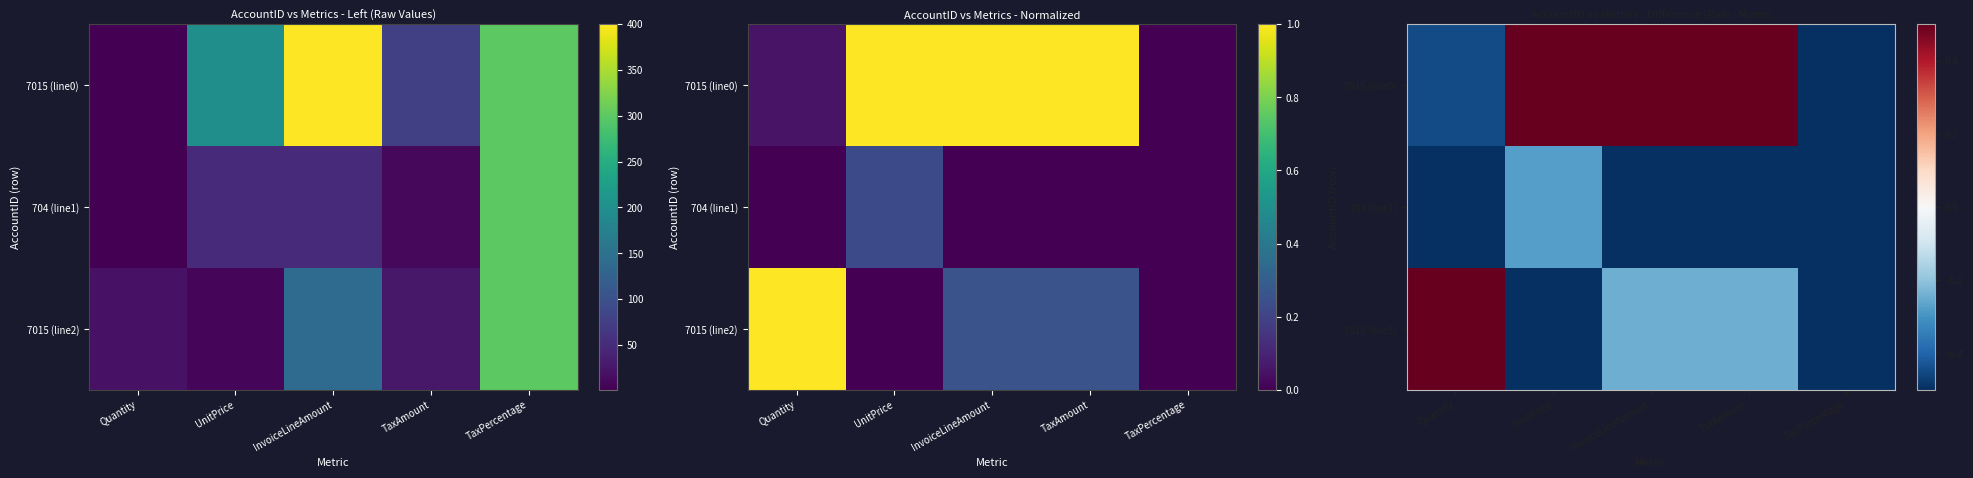

The 704 (line1) series shows -0.8 at Quantity. True or false?

False